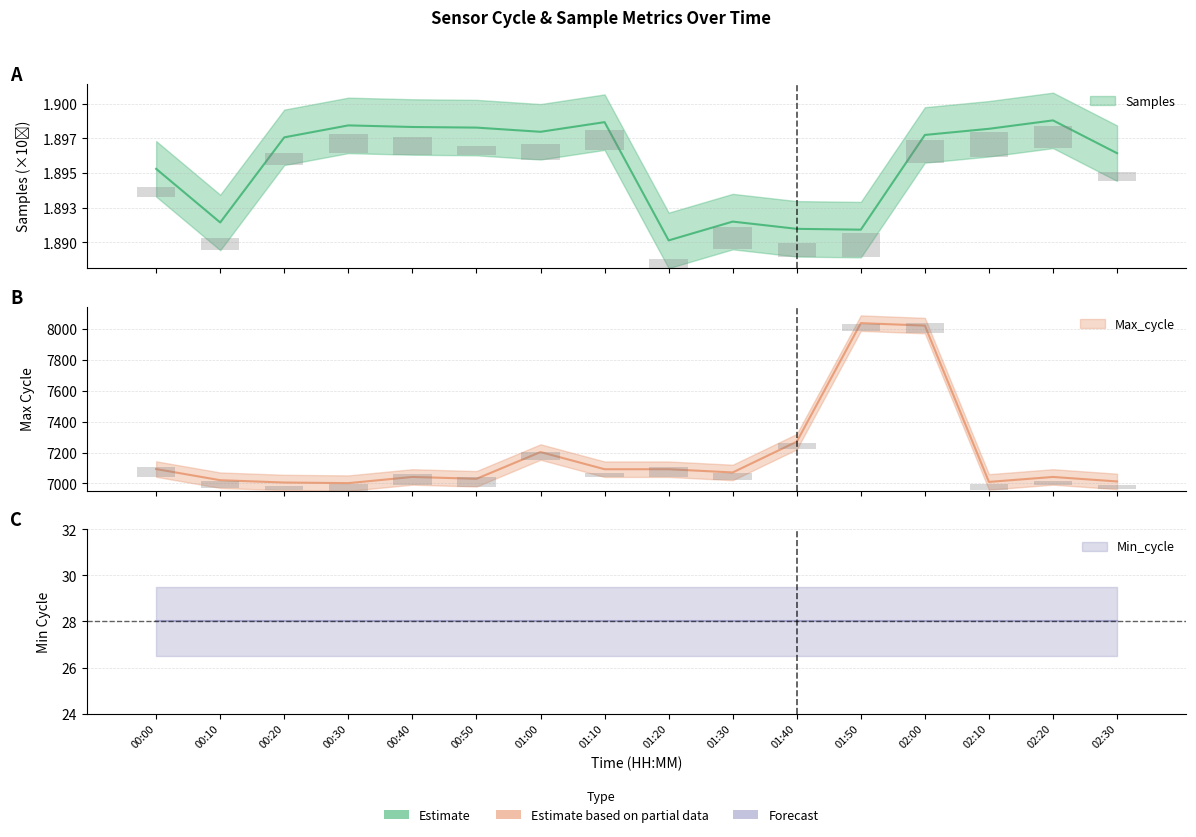

What position from the left is 01:40?

11